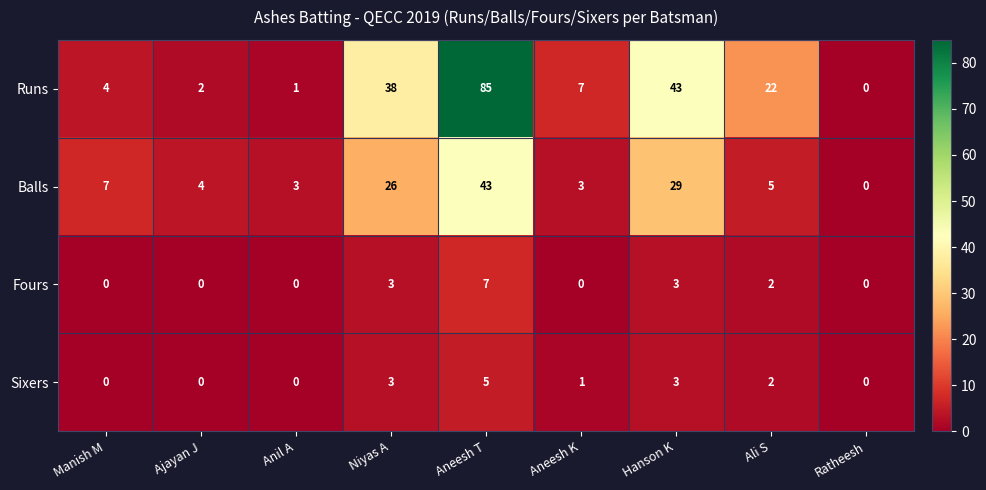

Count the number of data series in this chart.

4